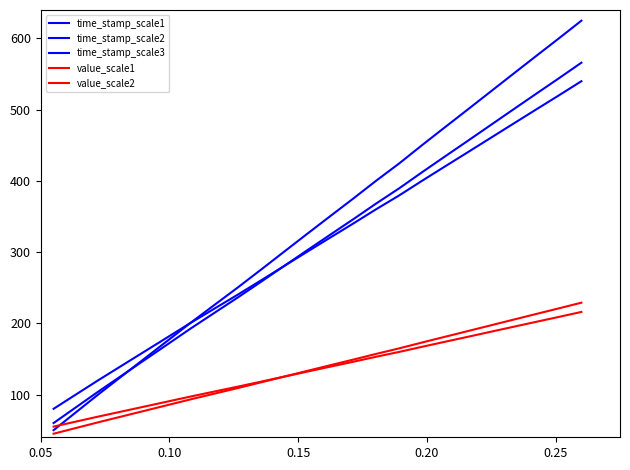

What is the sum of all value_scale1 values?

3288